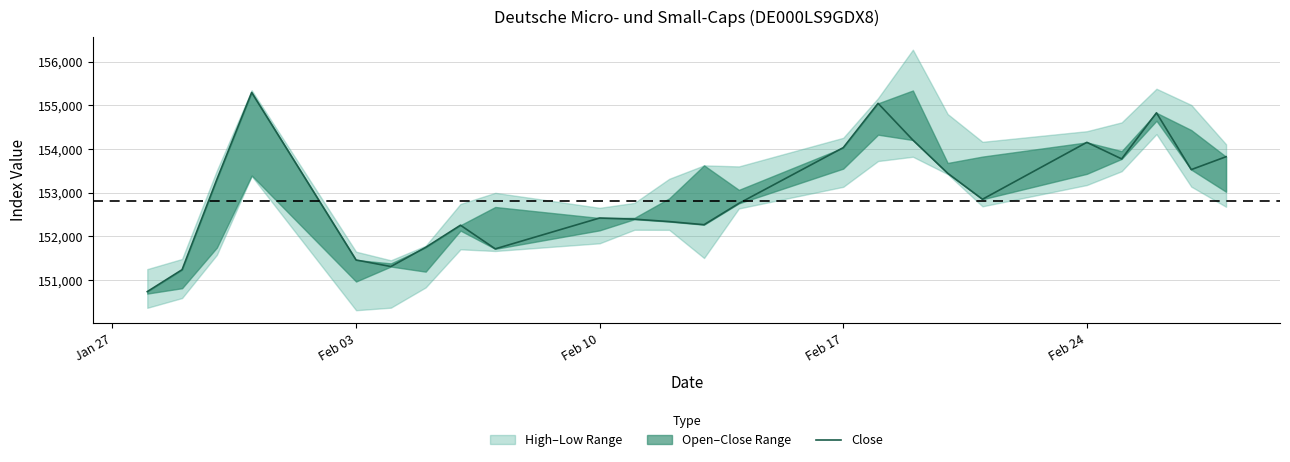

What is the maximum value shown in the chart?

155291